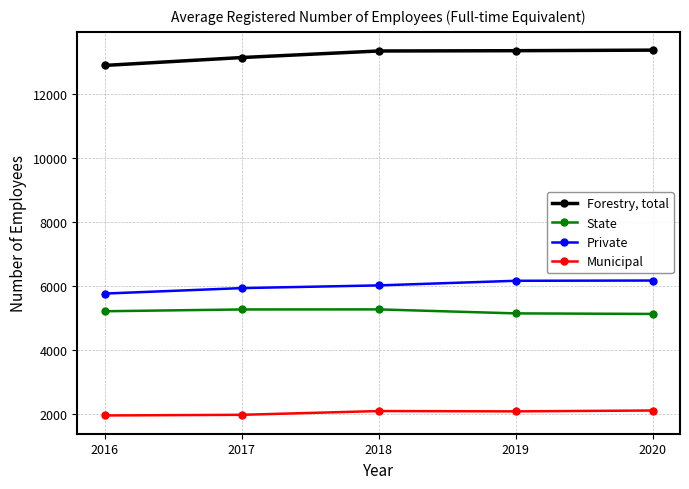

What is the value of the Municipal point at the 2nd from the left?

1959